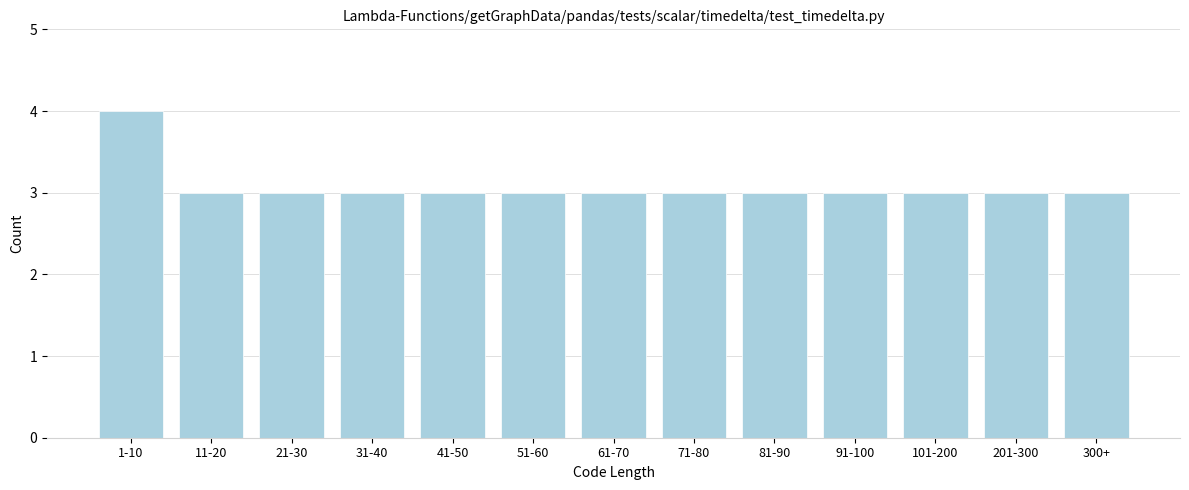

Reading left to right, transcribe all the data shown in this chart.

4	3	3	3	3	3	3	3	3	3	3	3	3